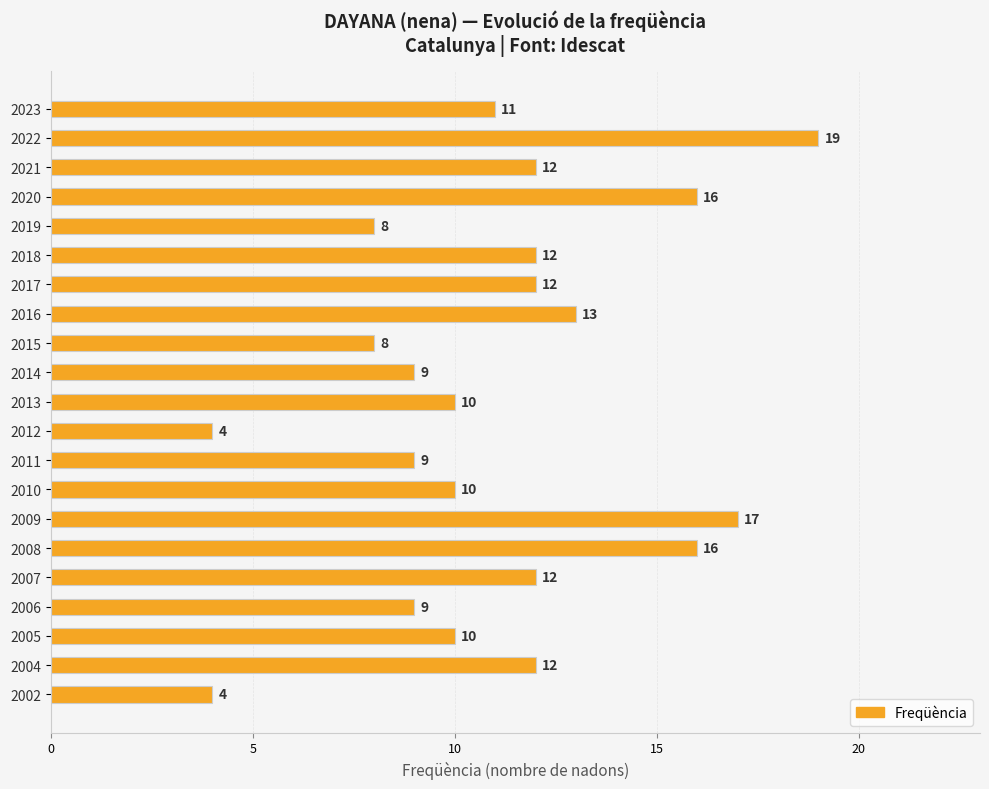

True or false: the data shows 7 at 2004.

False